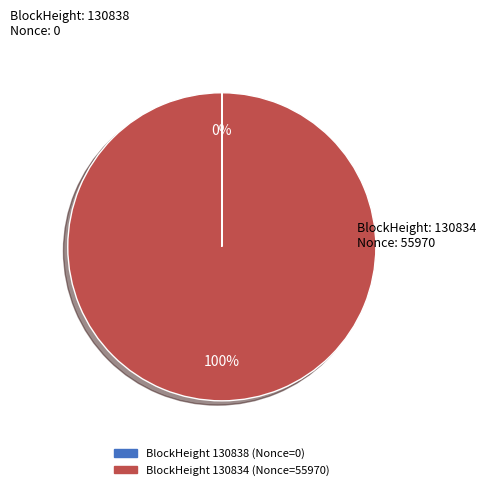

Does any single category account for the majority?

Yes